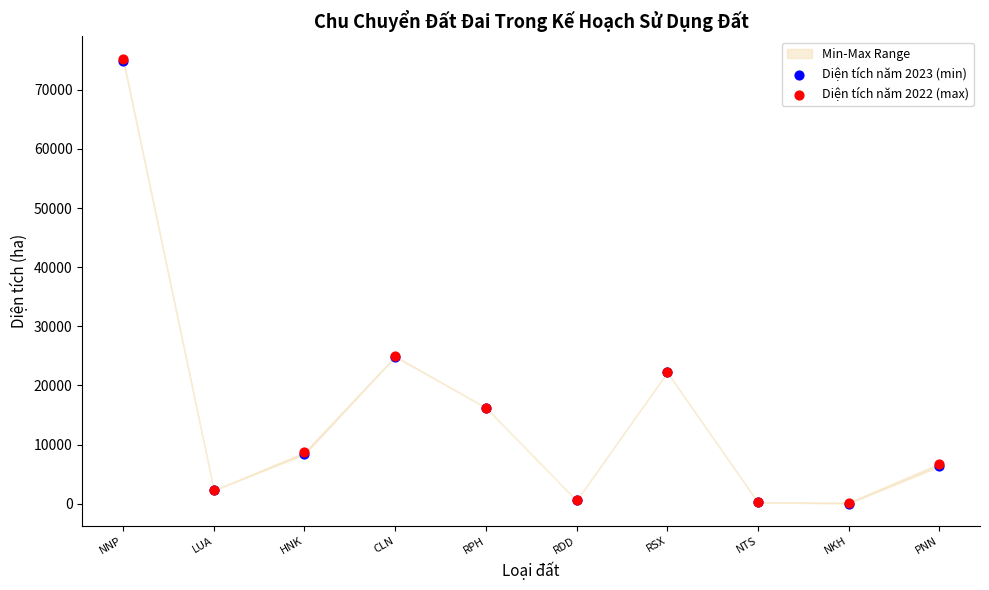

Which series has the largest Y range (max minus min)?

Diện tích năm 2022 (max)